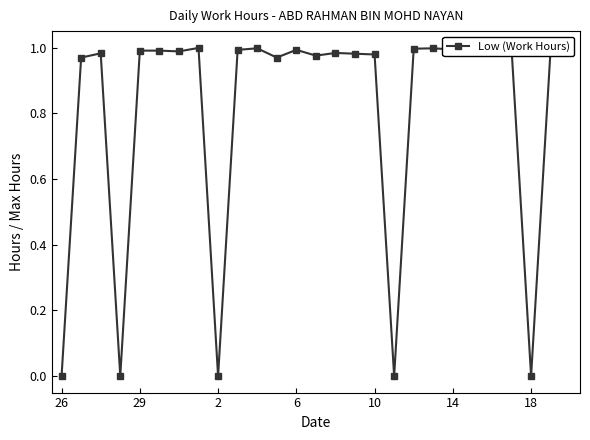

How many interior local peaks (higher than both neighbors) does the data have?

9